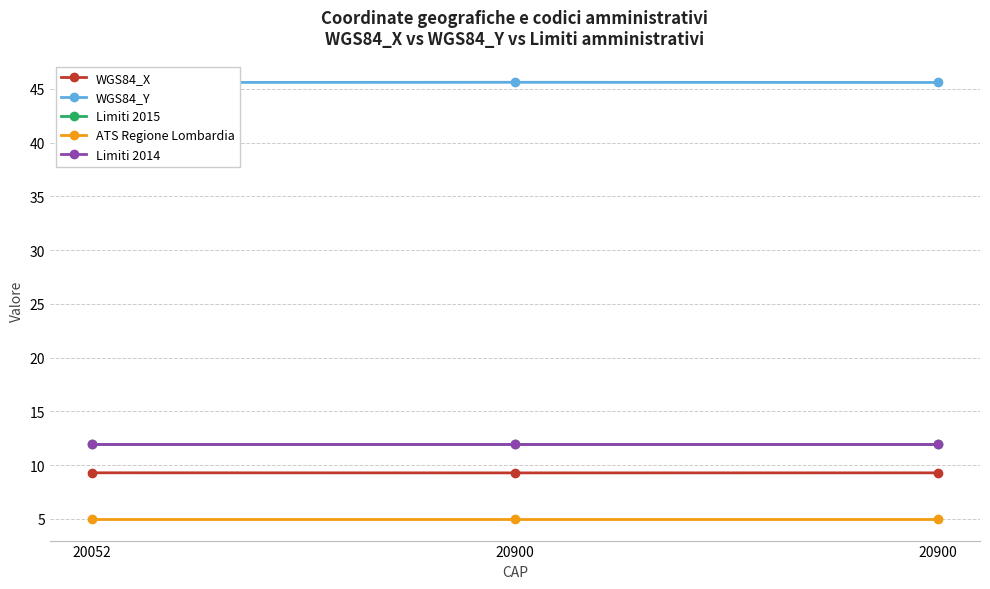

The Limiti 2015 series shows 16.6 at 20900. True or false?

False